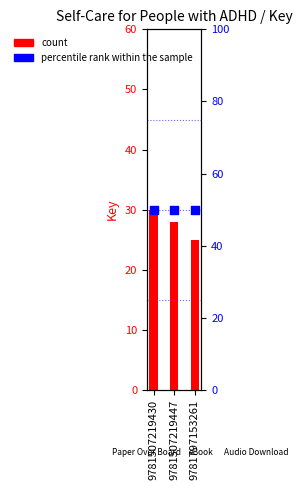

At which category is the sum across all series the highest?

9781507219430